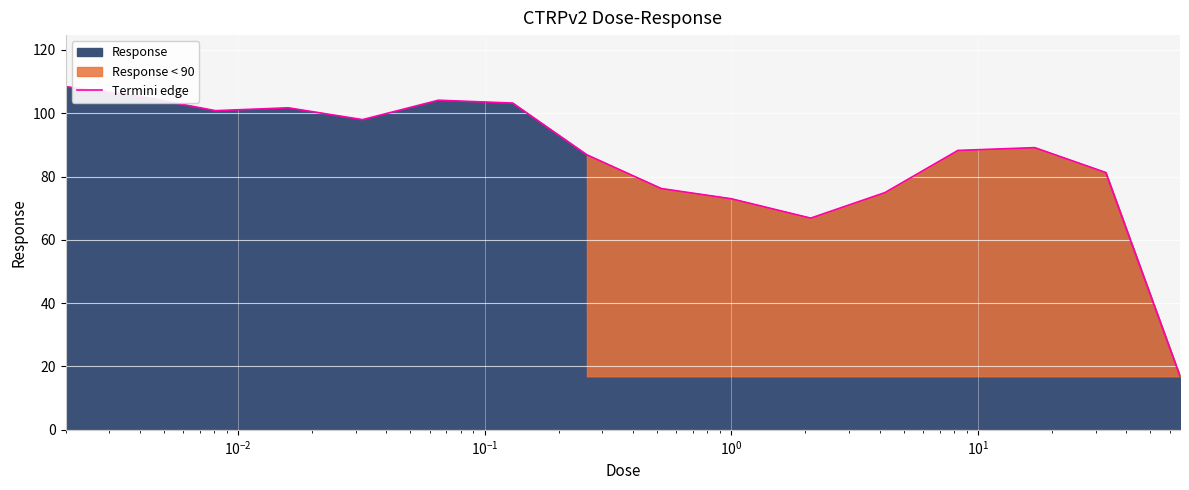

What is the minimum value for Termini edge?

16.9